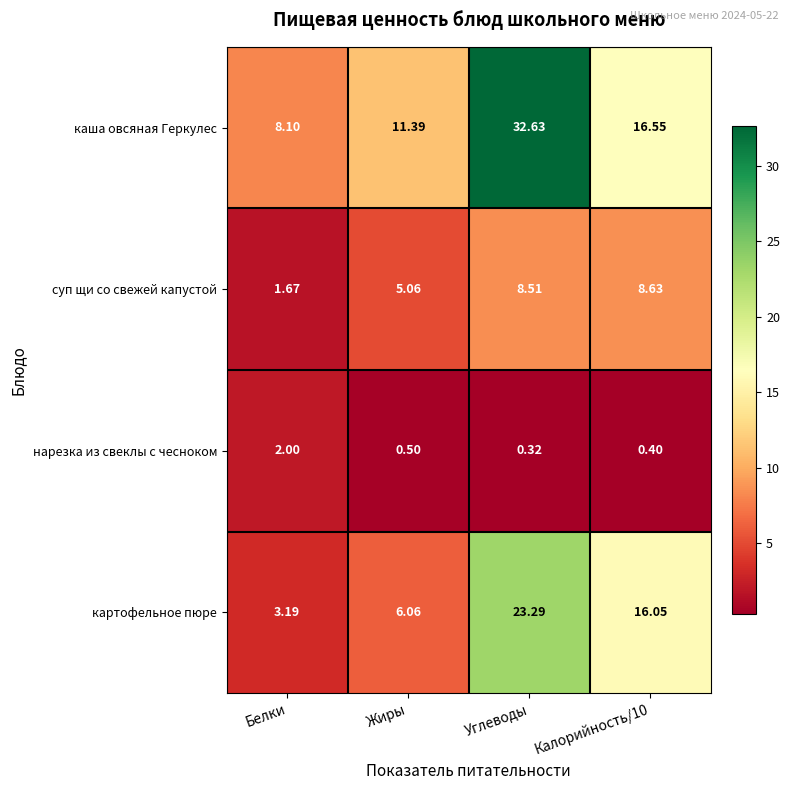

At which category does the chart reach its peak across all series?

Углеводы